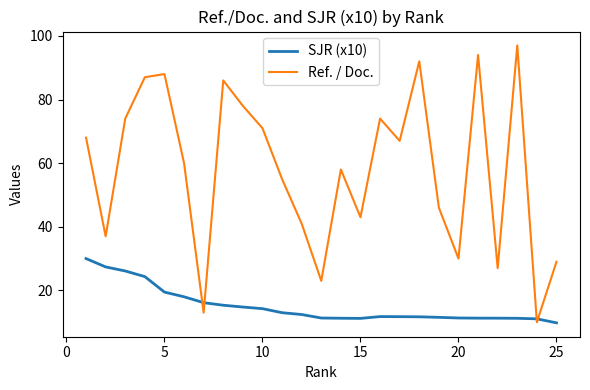

At how many categories does at least one series exceed 93?

2